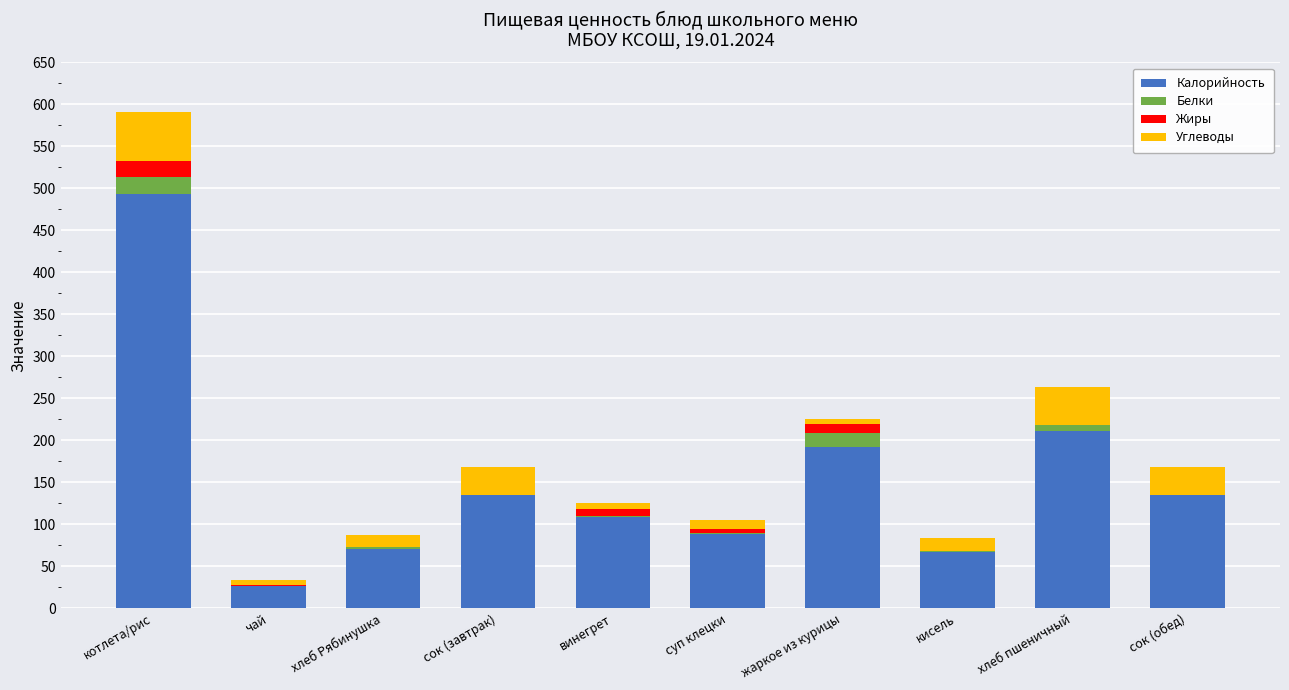

At which label does Калорийность reach its peak?

котлета/рис